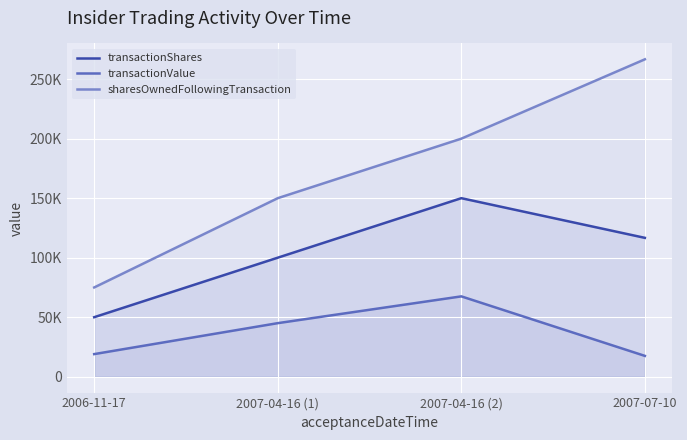

What is the sum of all transactionValue values?

149000